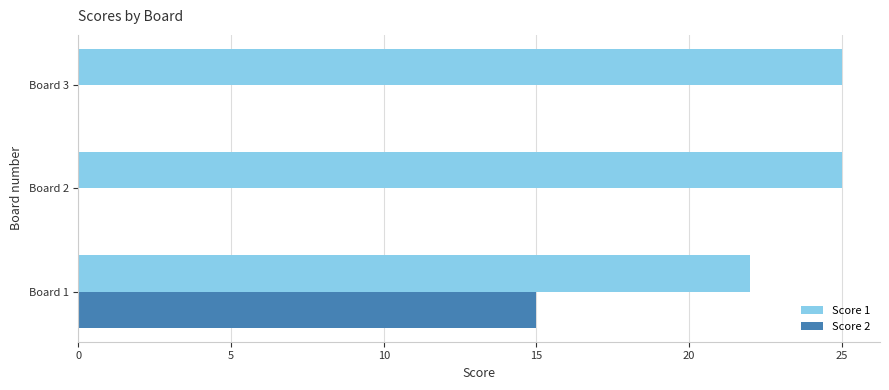

Count the number of data series in this chart.

2